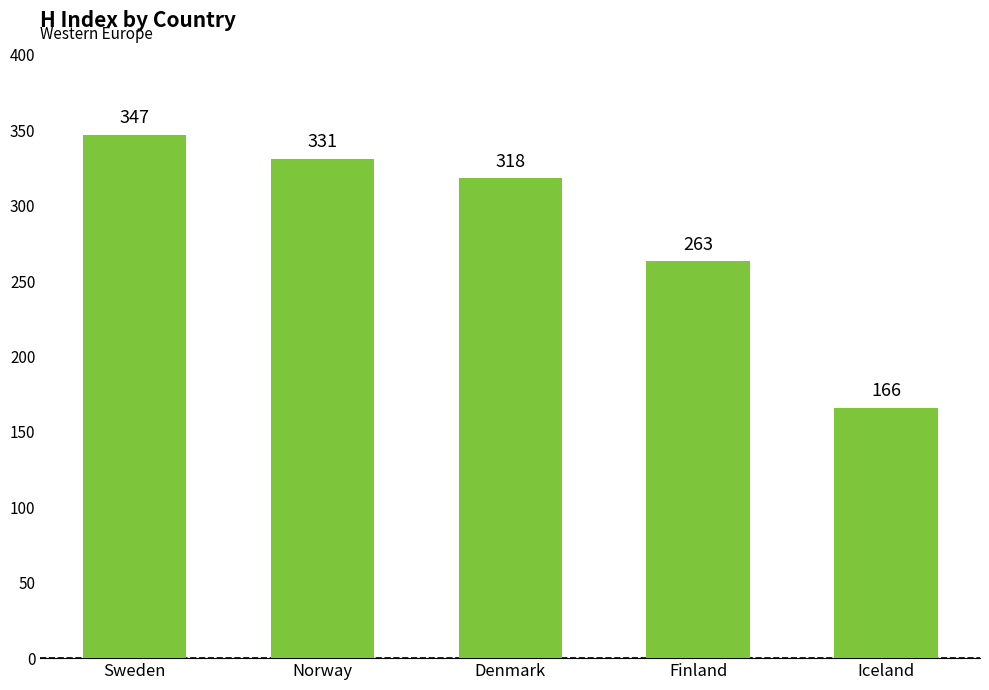

What is the sum of all values?

1425